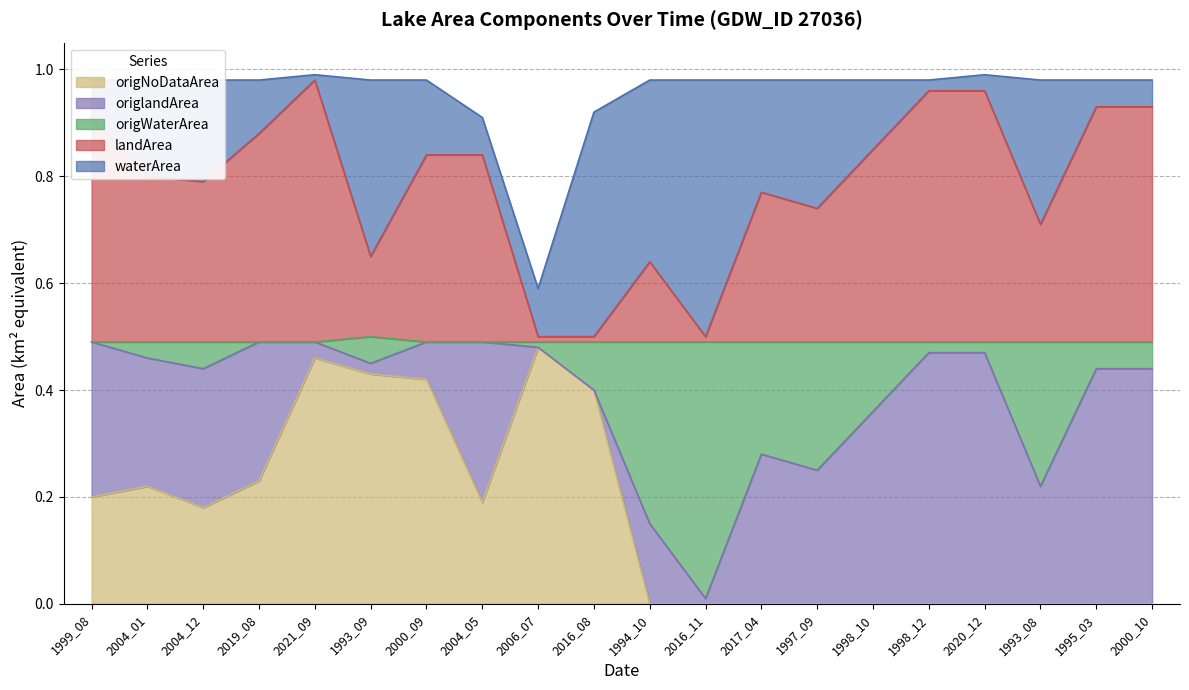

Is it true that origNoDataArea equals 0.1 at 2004_01?

False